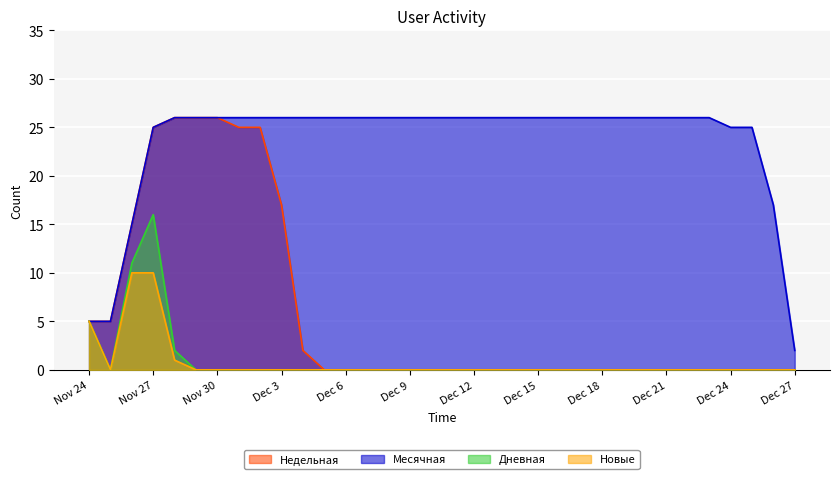

What is the total value across all series at 2023-12-10?

26